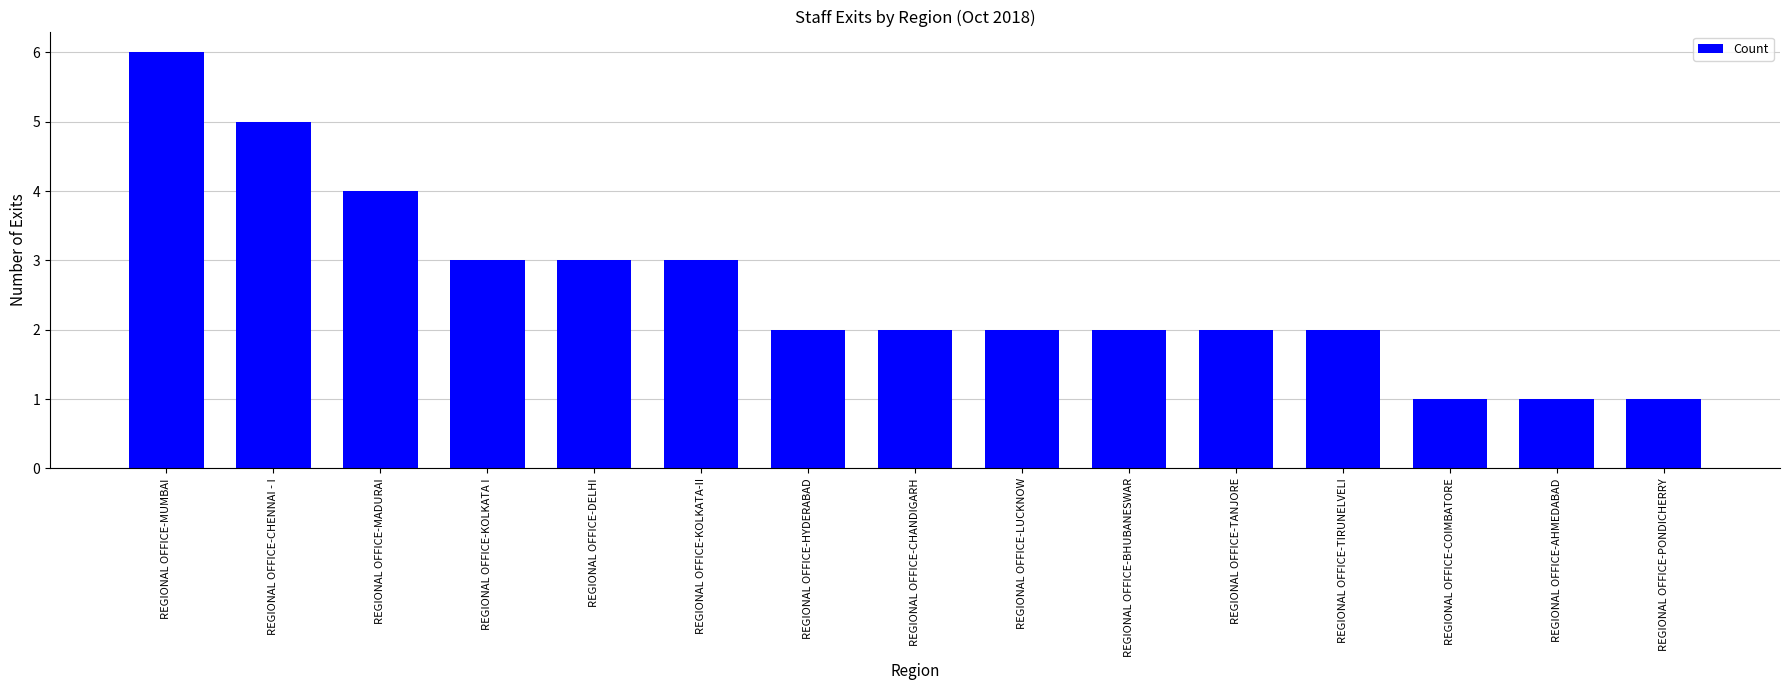

At which category does the chart reach its peak across all series?

REGIONAL OFFICE-MUMBAI